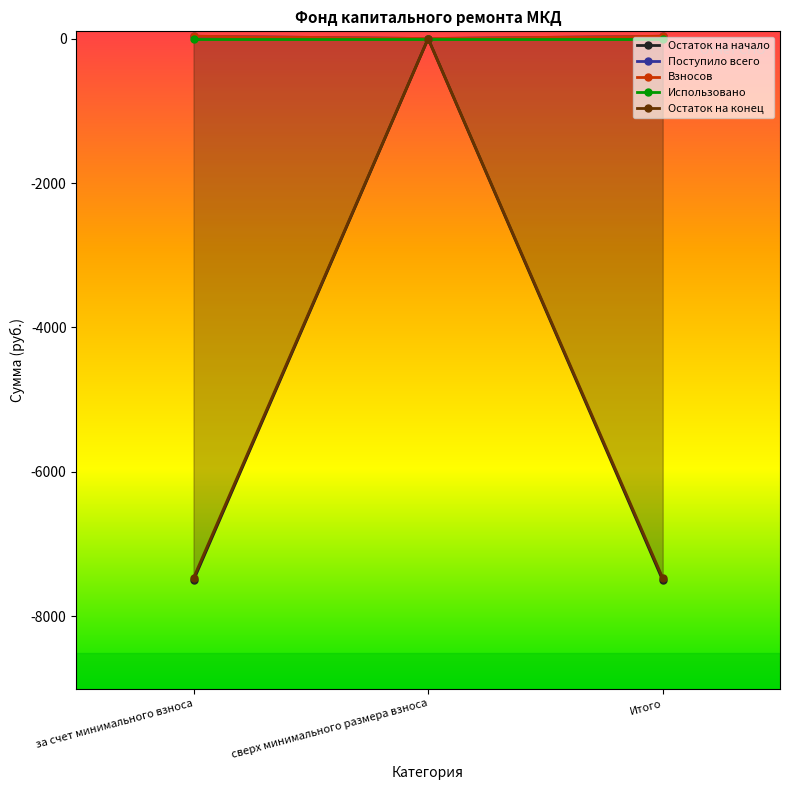

What is the total value across all series at Итого?

-14903.5